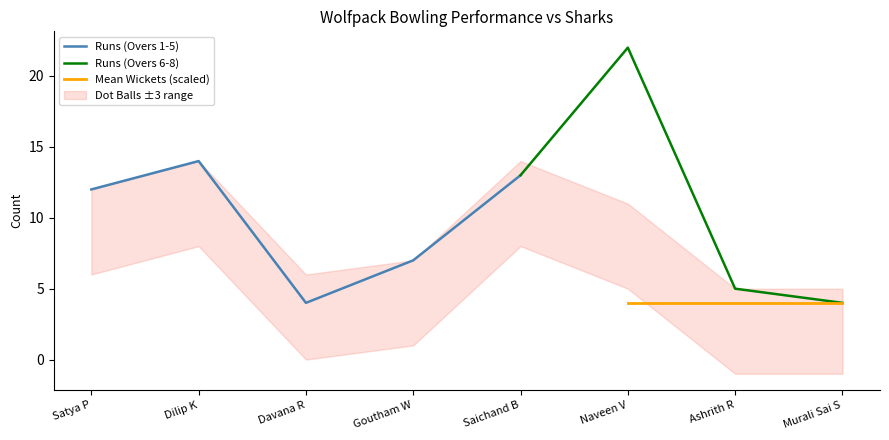

Is this an area chart (filled region under the line)?

No